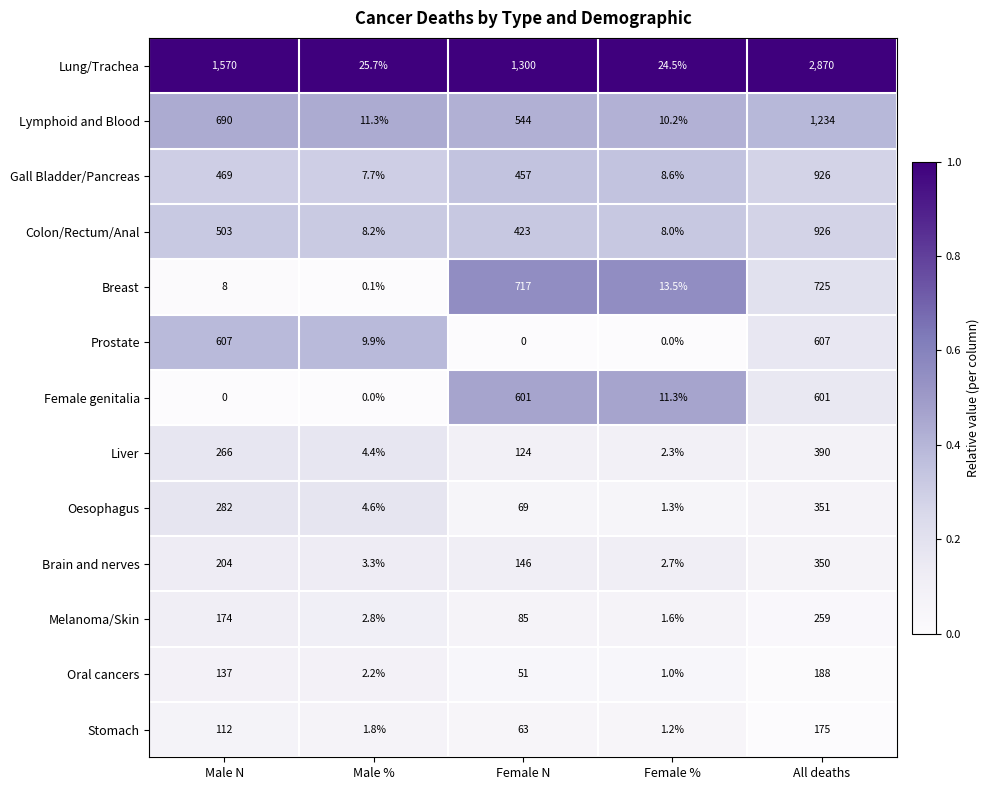

At which label does Liver reach its minimum?

Female %